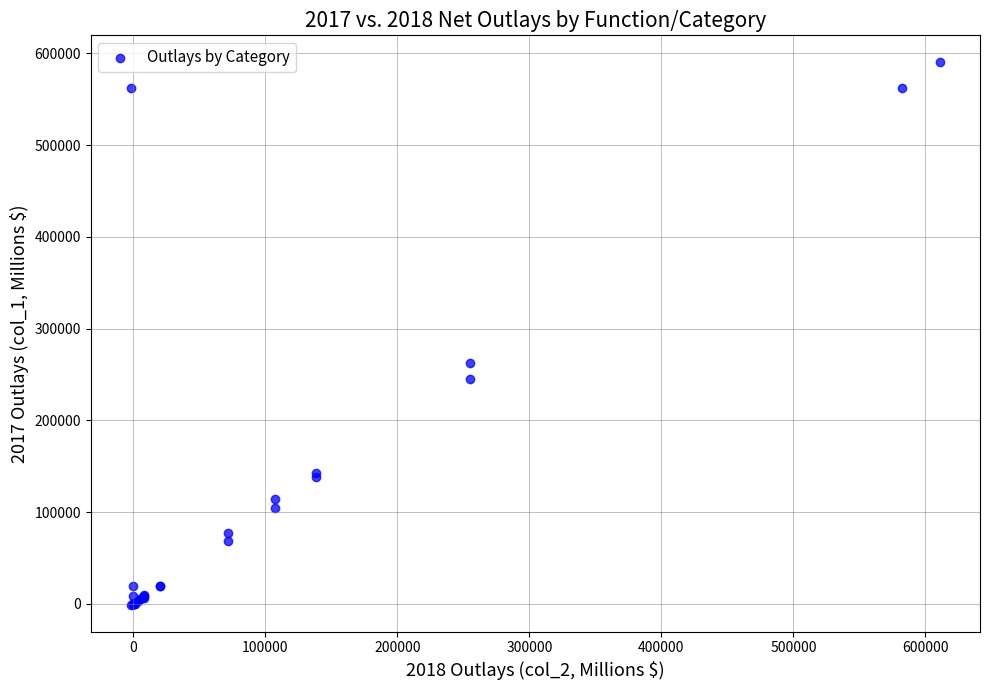

What Y value in the scatter plot is closest to 294641?

262914